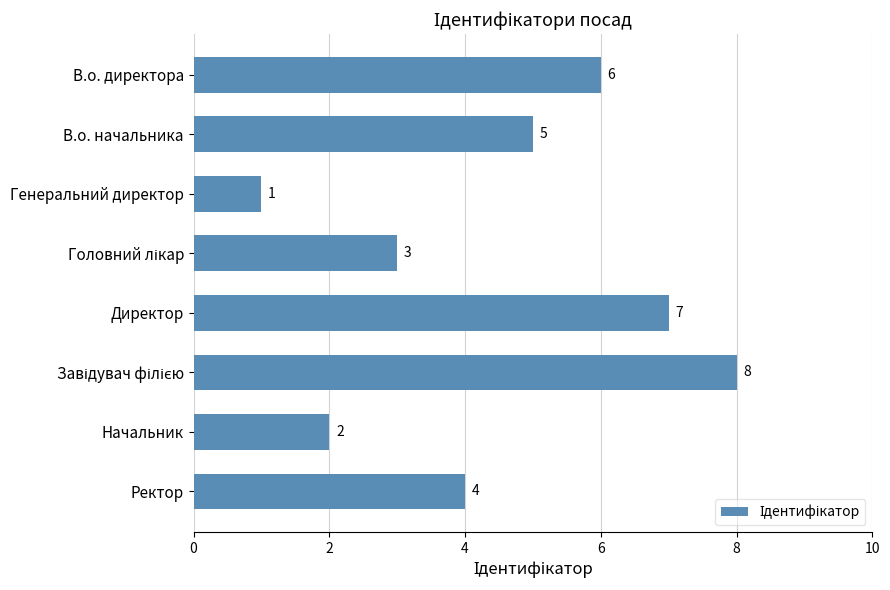

The value at Директор is 11. True or false?

False